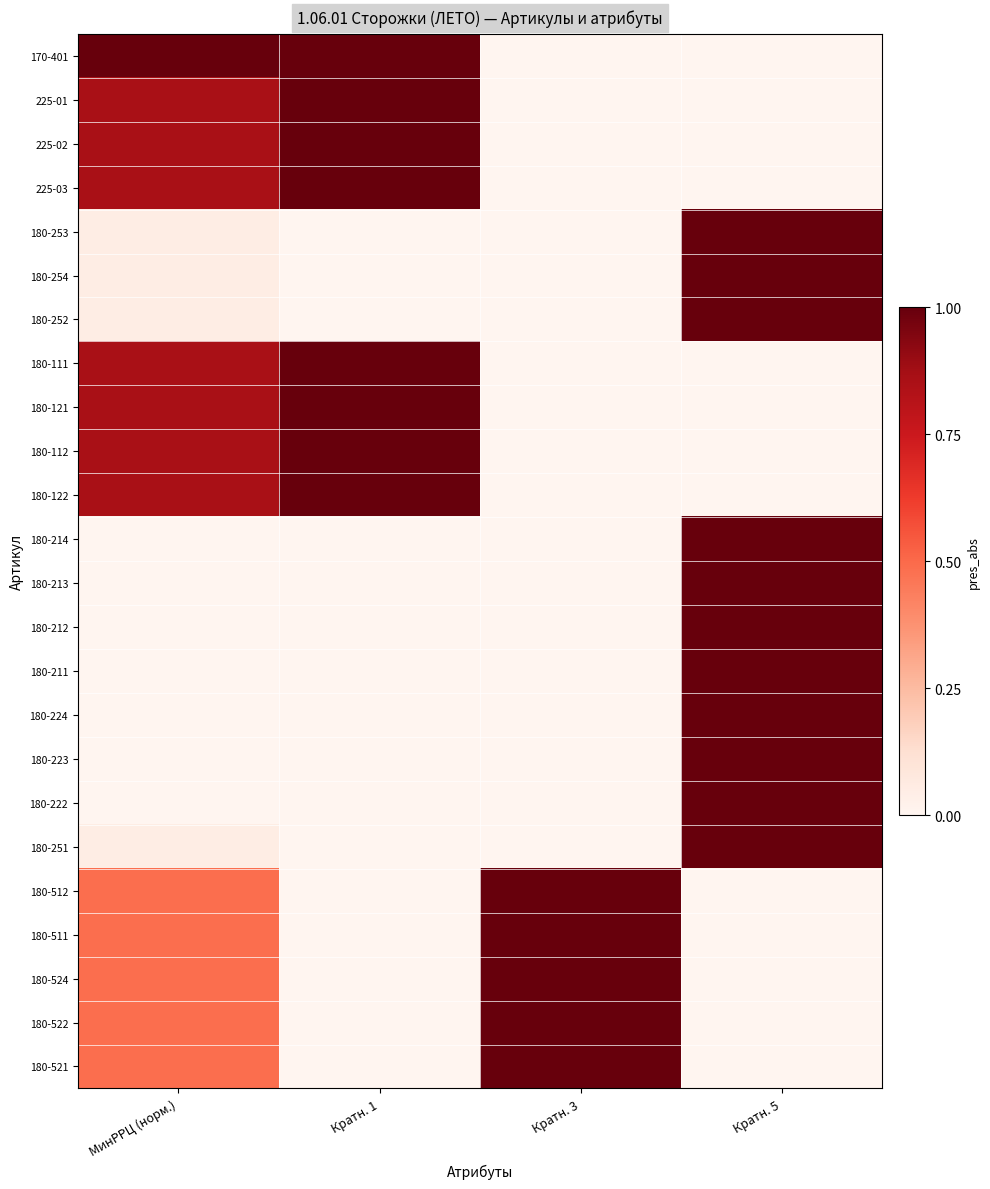

Rank the series by their maximum value, from highest to lowest.

170-401, 225-01, 225-02, 225-03, 180-253, 180-254, 180-252, 180-111, 180-121, 180-112, 180-122, 180-214, 180-213, 180-212, 180-211, 180-224, 180-223, 180-222, 180-251, 180-512, 180-511, 180-524, 180-522, 180-521